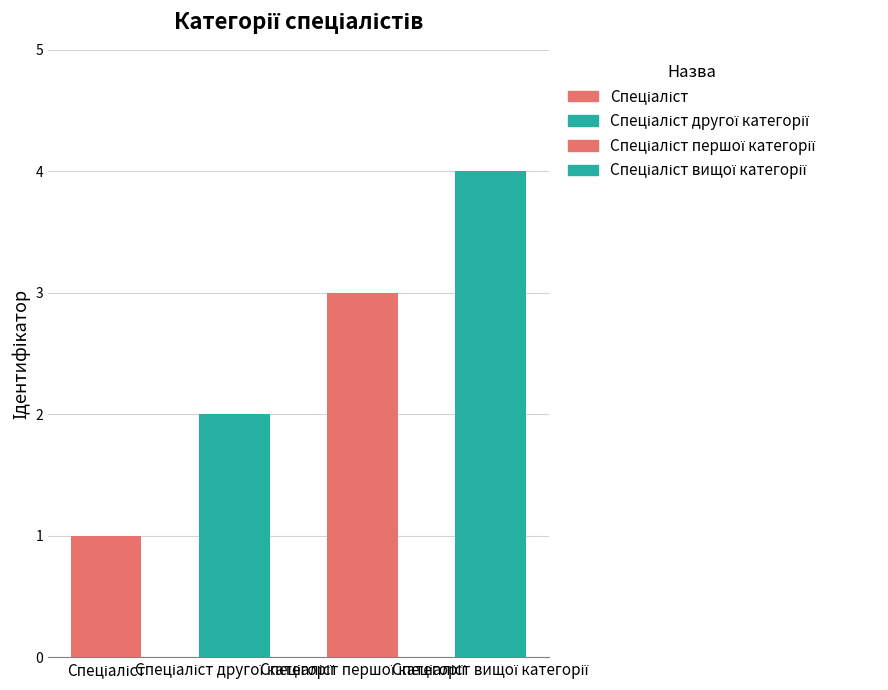

Reading left to right, list all the values displayed in this chart.

1	2	3	4